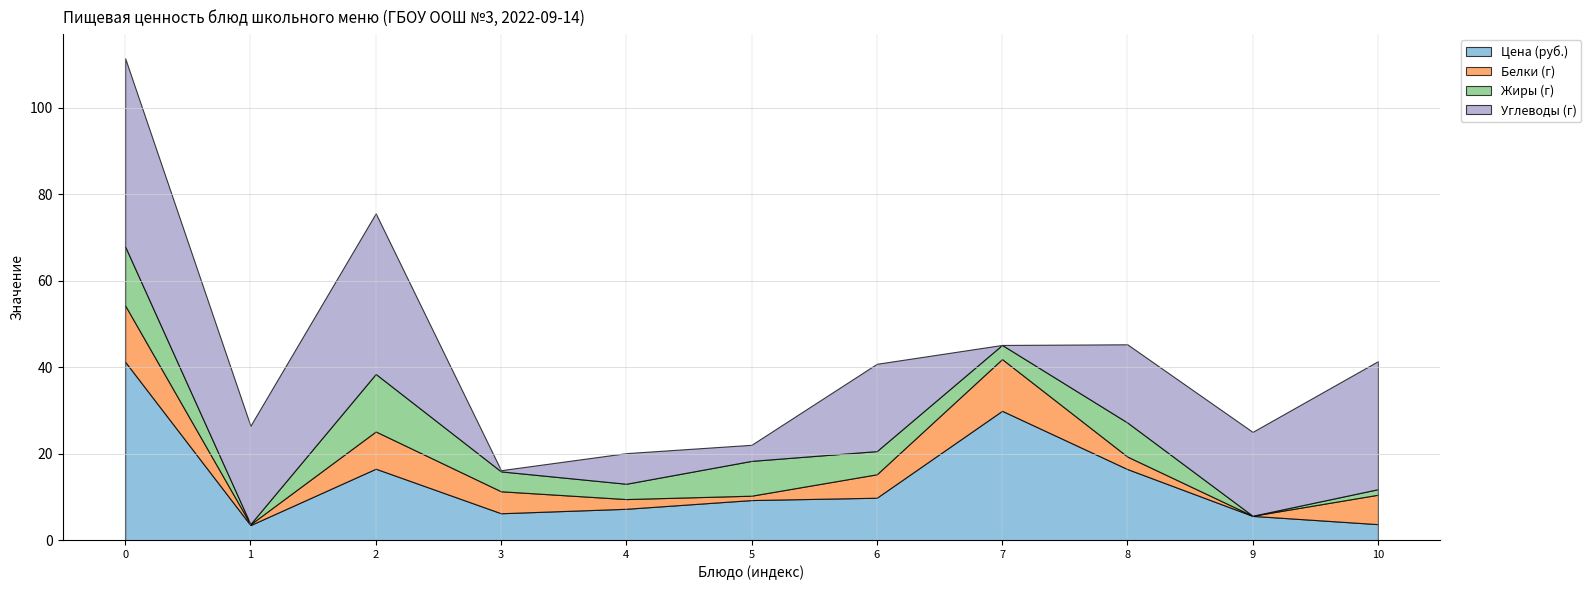

Reading left to right, transcribe all the data shown in this chart.

Цена (руб.): 41.2	3.5	16.5	6.2	7.2	9.2	9.8	29.9	16.4	5.6	3.7
Белки (г): 13.0	0.2	8.6	5.1	2.2	1.0	5.4	12.0	2.9	0.0	6.8
Жиры (г): 13.6	0.1	13.3	4.6	3.5	8.1	5.4	3.3	7.9	0.0	1.3
Углеводы (г): 43.5	22.7	37.1	0.3	7.1	3.7	20.2	0.0	18.1	19.4	29.6